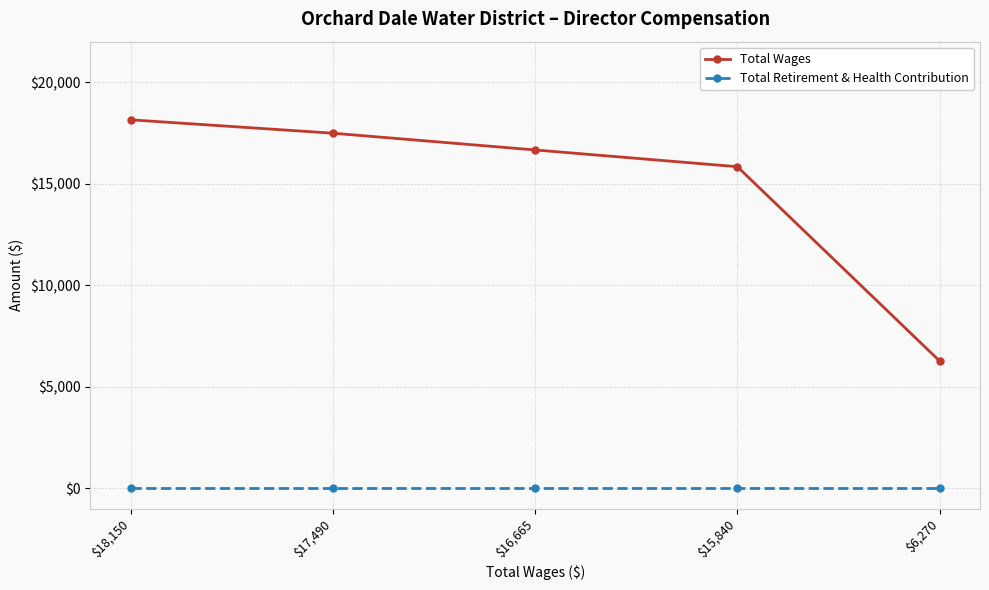

What is the difference between the maximum and minimum values in the Total Wages series?

11880